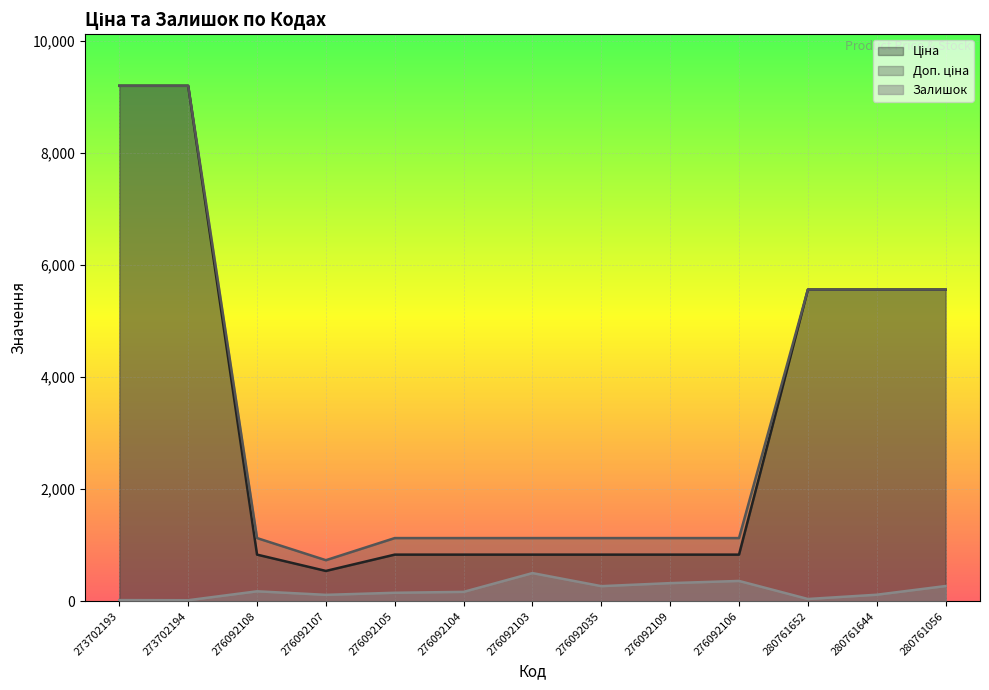

What is the difference between the maximum and minimum values in the Залишок series?

484.0